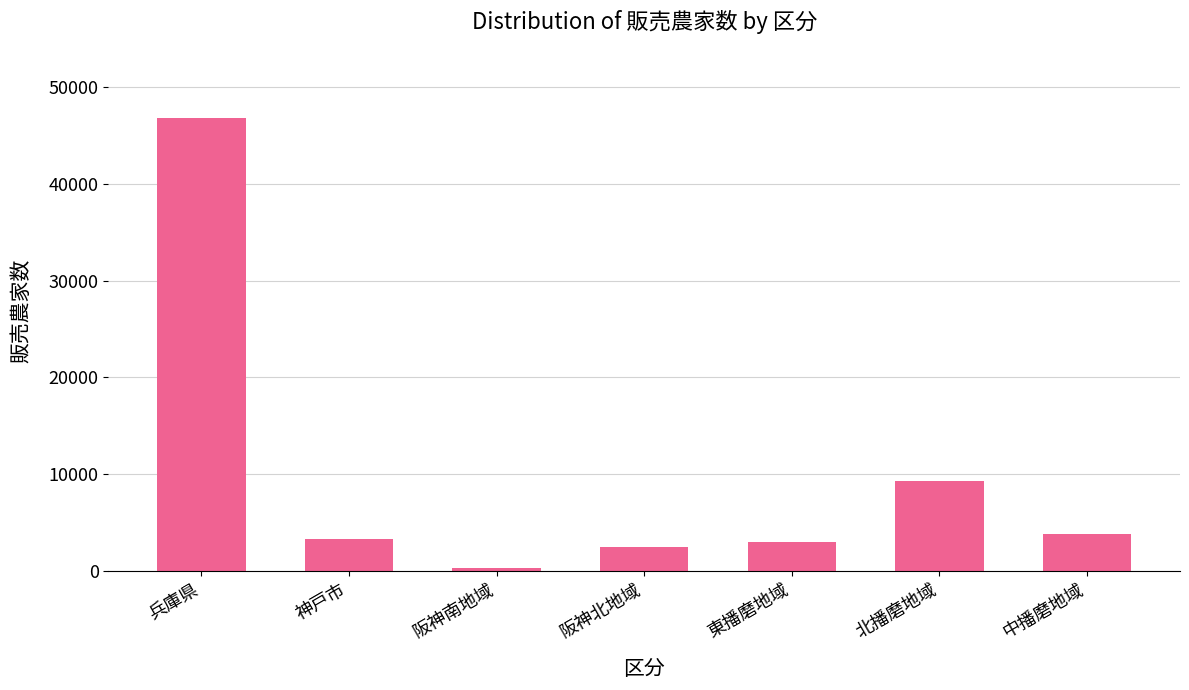

What is the difference between the values at 阪神北地域 and 兵庫県?

44352